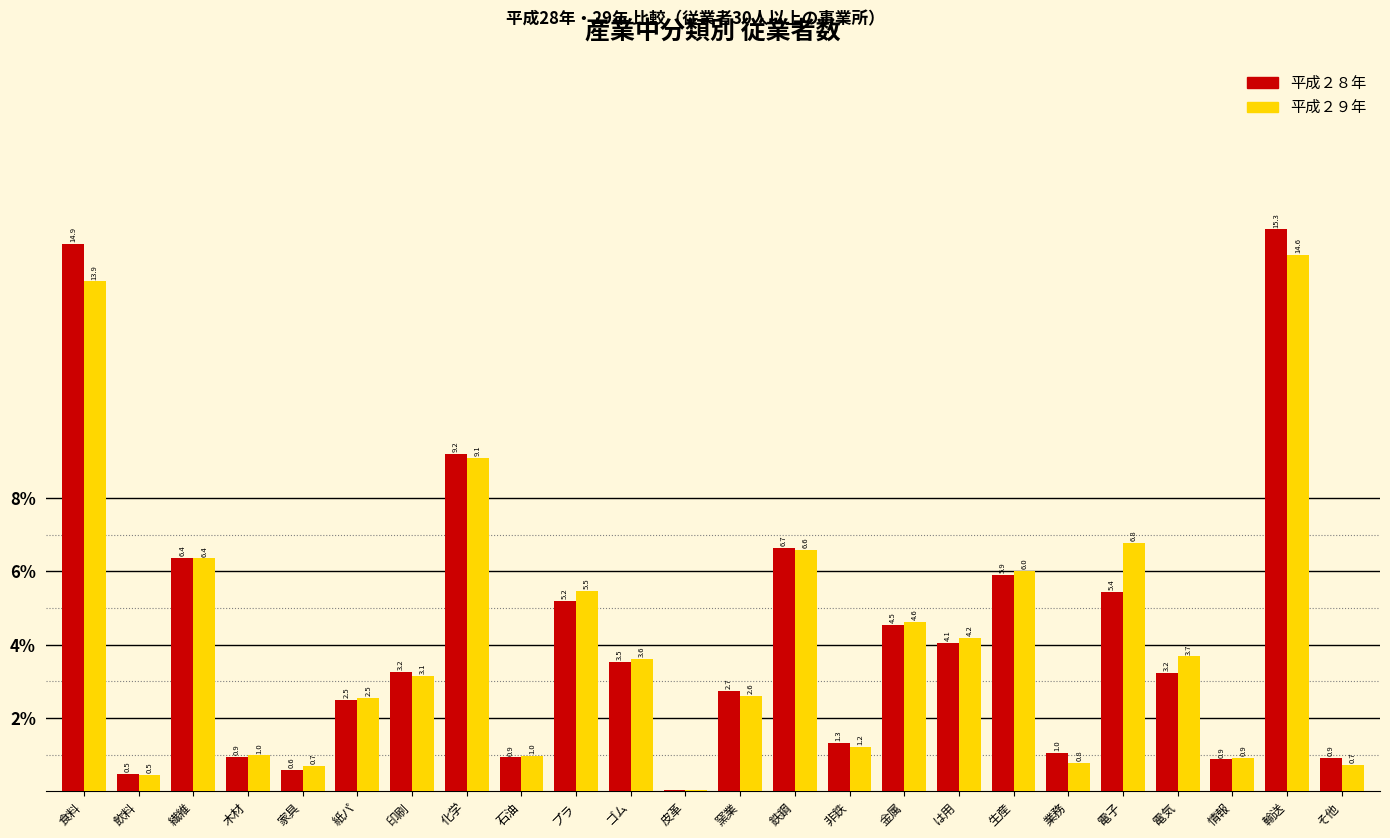

At which label is 平成２８年 closest to 7?

鉄鋼